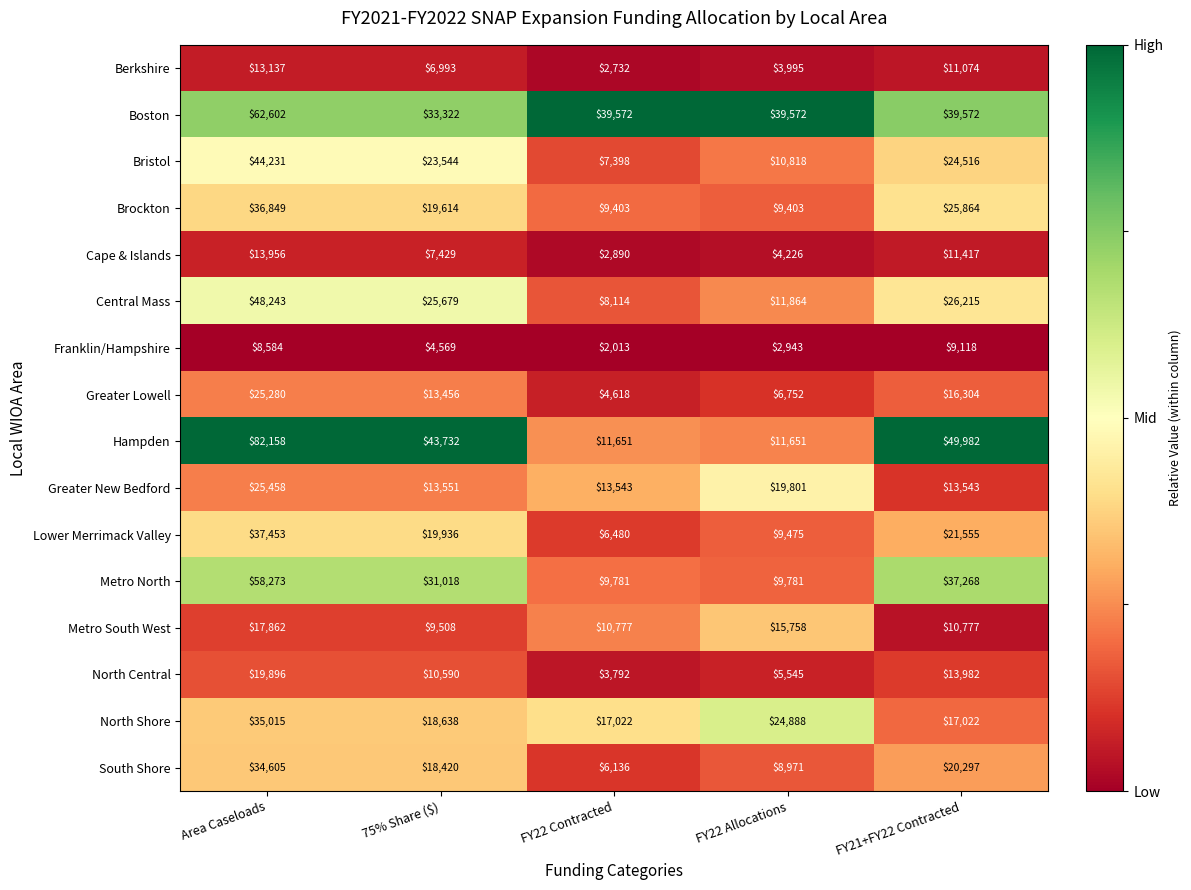

Is it true that Berkshire equals 5935 at FY22 Allocations?

False